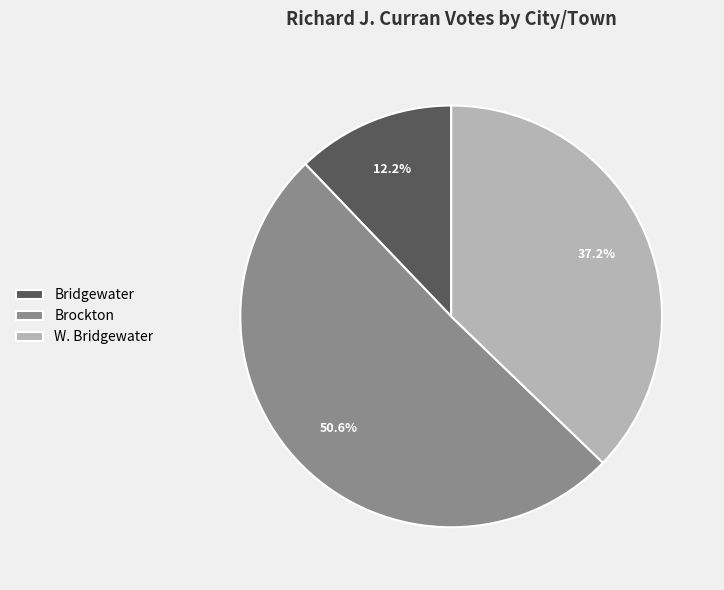

What is the largest slice in the pie chart?

Brockton